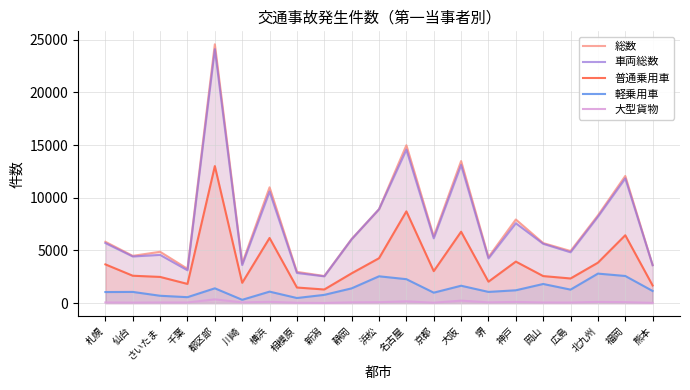

What is the sum of all 大型貨物 values?

2029